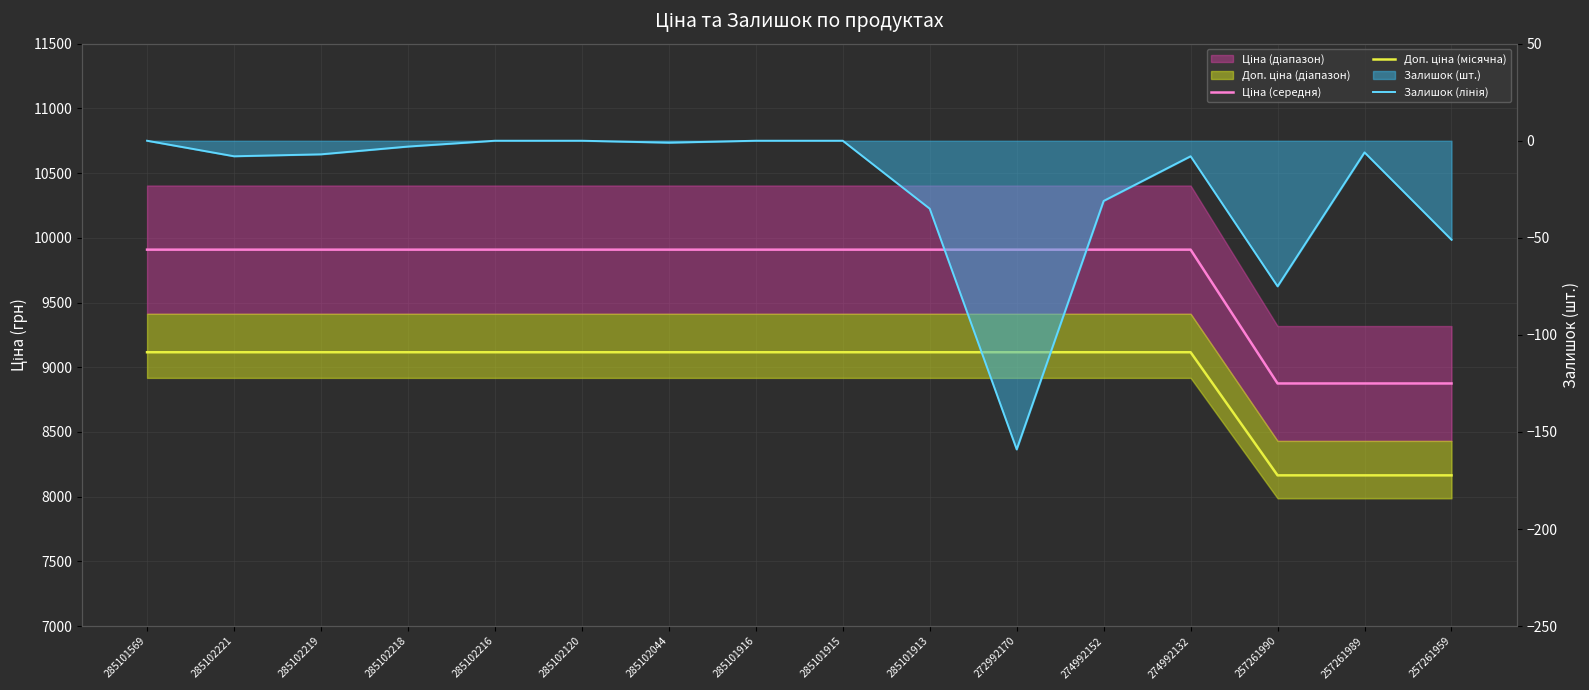

What value does the Ціна (середня) series have at 285101916?

9908.5